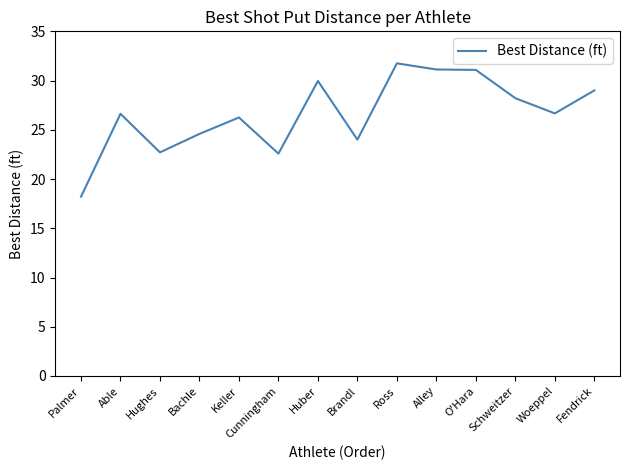

What is the change in value from Ross to Schweitzer?

-3.5